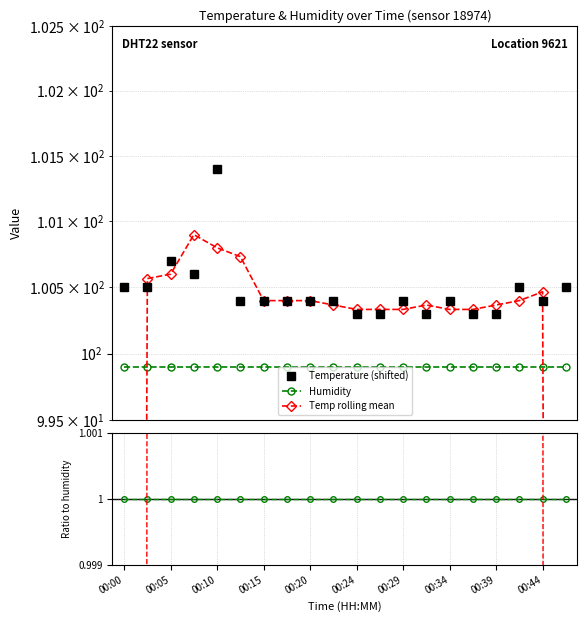

What are all the series names shown in the legend?

Temperature (shifted), Humidity, Temp rolling mean